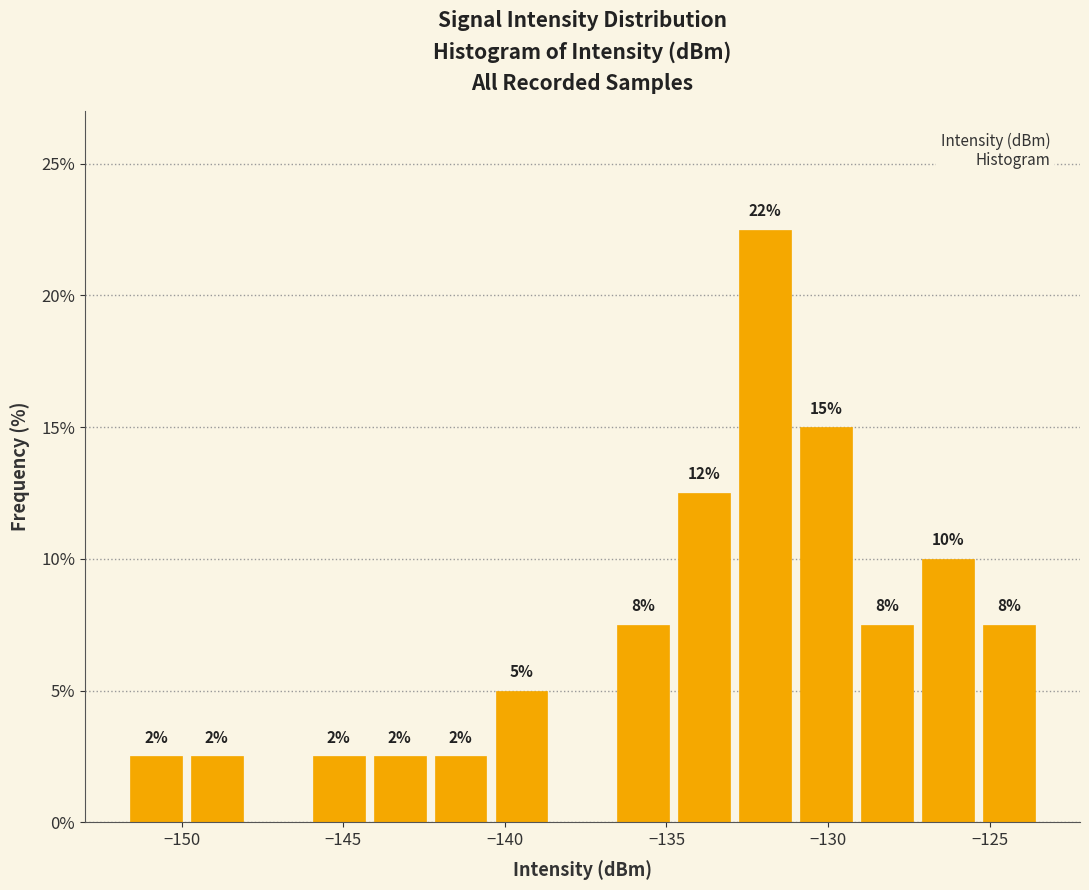

Around what value on the x-axis is the tallest bar? Give the approximate position of its centre, as read against the axis.

-132.0